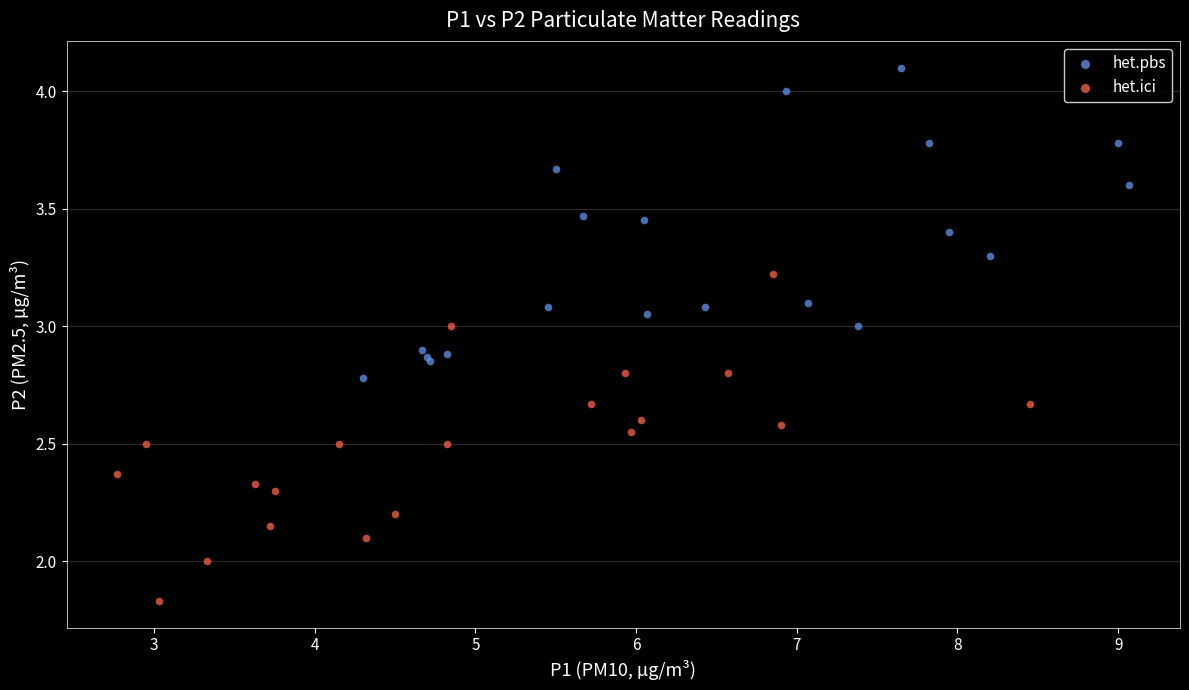

What are all the series names shown in the legend?

het.pbs, het.ici